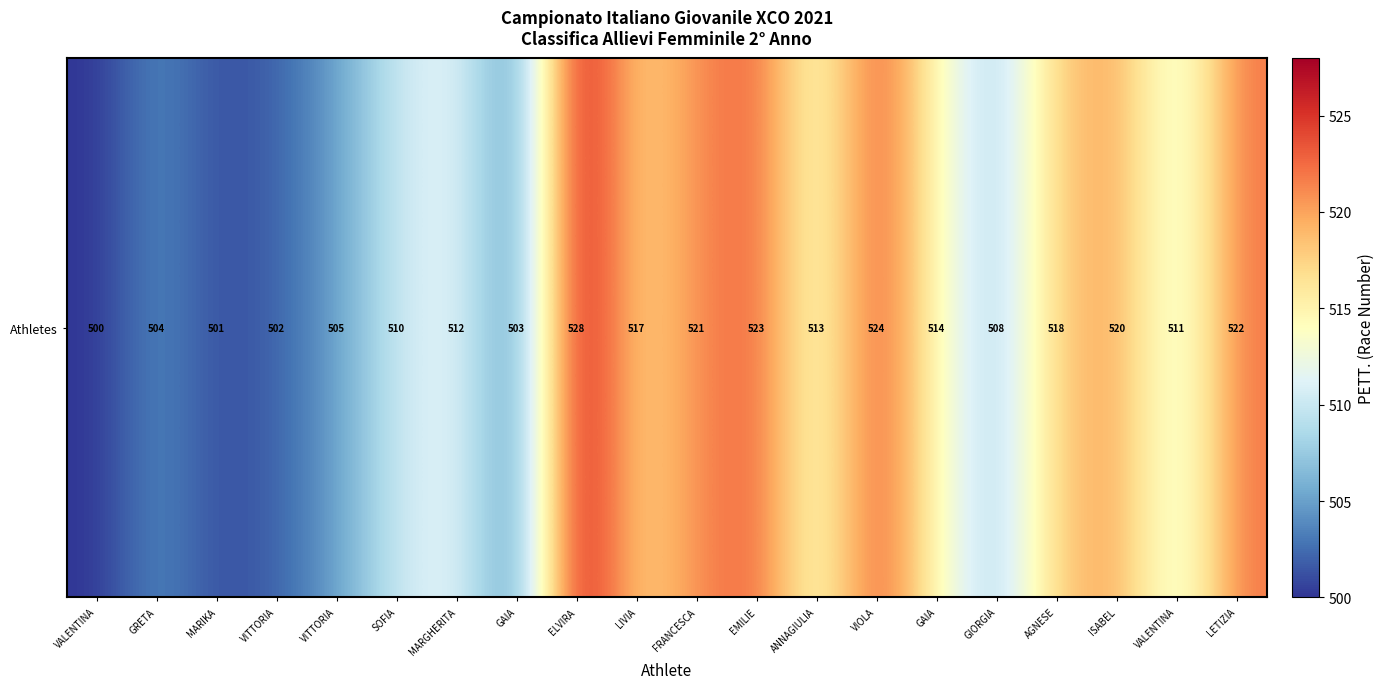

Rank the categories by value from highest to lowest.

ELVIRA, VIOLA, EMILIE, LETIZIA, FRANCESCA, ISABEL, AGNESE, LIVIA, GAIA, ANNAGIULIA, MARGHERITA, VALENTINA, SOFIA, GIORGIA, VITTORIA, GRETA, GAIA, VITTORIA, MARIKA, VALENTINA